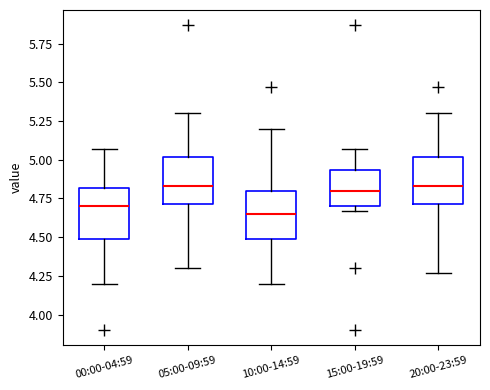

Reading left to right, read every box against the y-axis: the position of its median line, the range the box covers, and the ends of its whiskers. The values are not printed on the chart, so give them approximately, as read against the axis.

00:00-04:59: median 4.70, box 4.50 to 4.80, whiskers 4.20 to 5.05
05:00-09:59: median 4.85, box 4.70 to 5.00, whiskers 4.30 to 5.30
10:00-14:59: median 4.65, box 4.50 to 4.80, whiskers 4.20 to 5.20
15:00-19:59: median 4.80, box 4.70 to 4.95, whiskers 4.65 to 5.05
20:00-23:59: median 4.85, box 4.70 to 5.00, whiskers 4.25 to 5.30